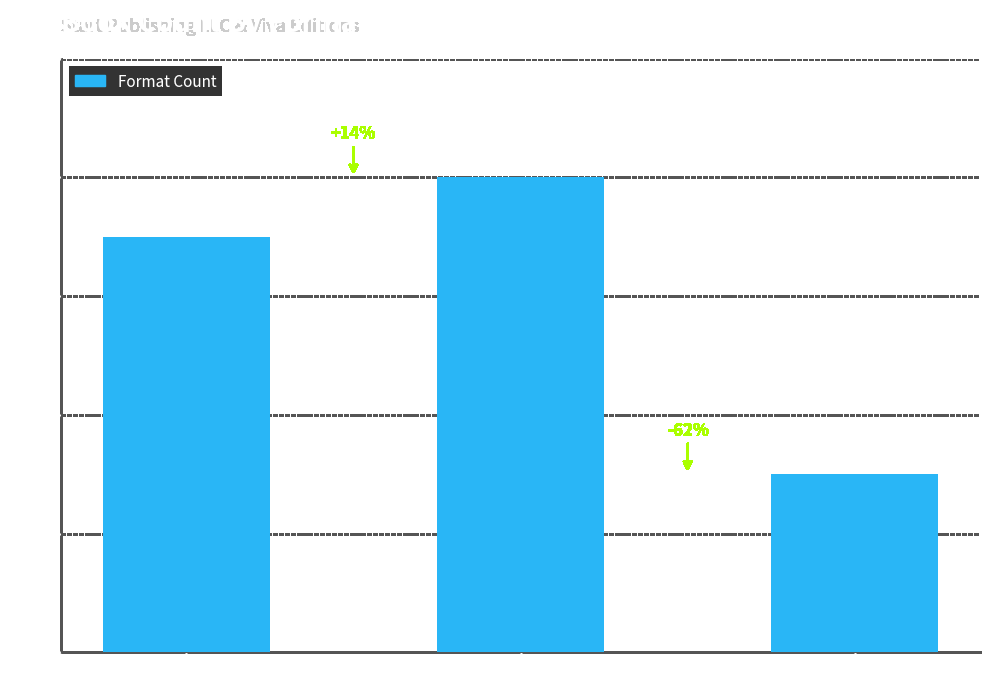

What is the difference between the maximum and second lowest values?

1